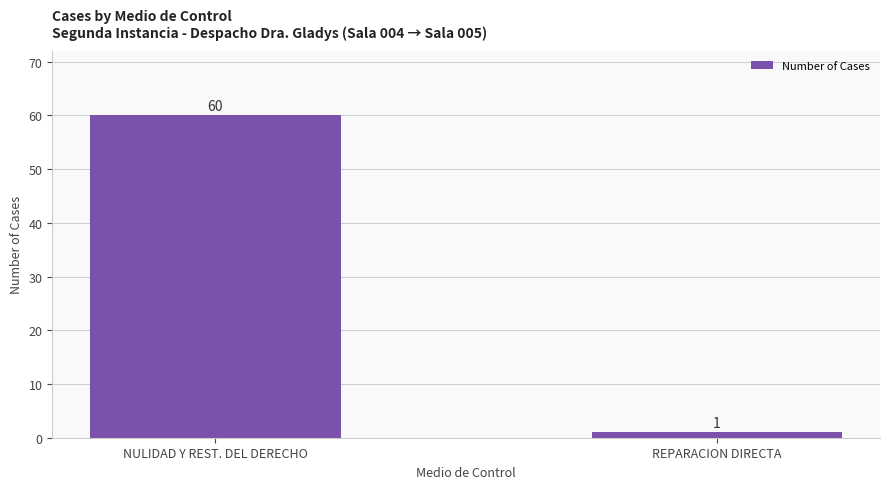

What is the value of the 1st bar from the left?

60